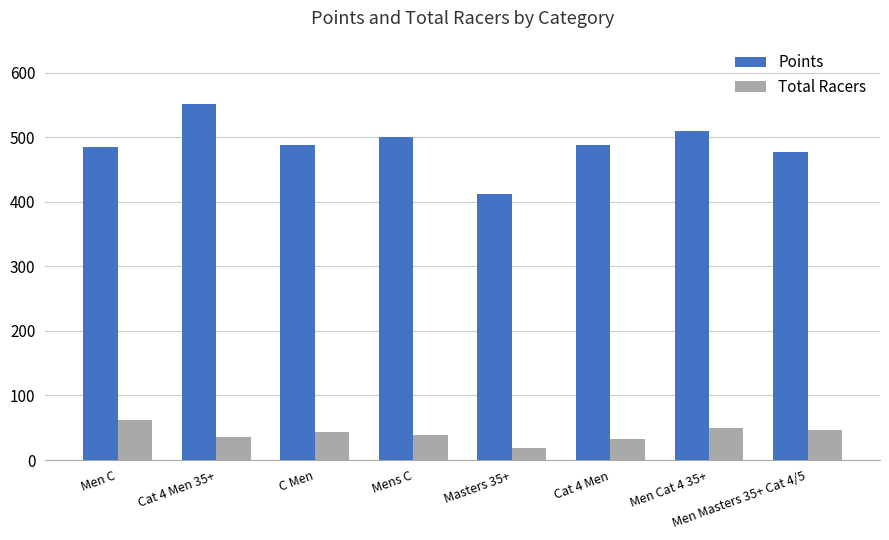

Is it true that Points equals 152.0 at Mens C?

False